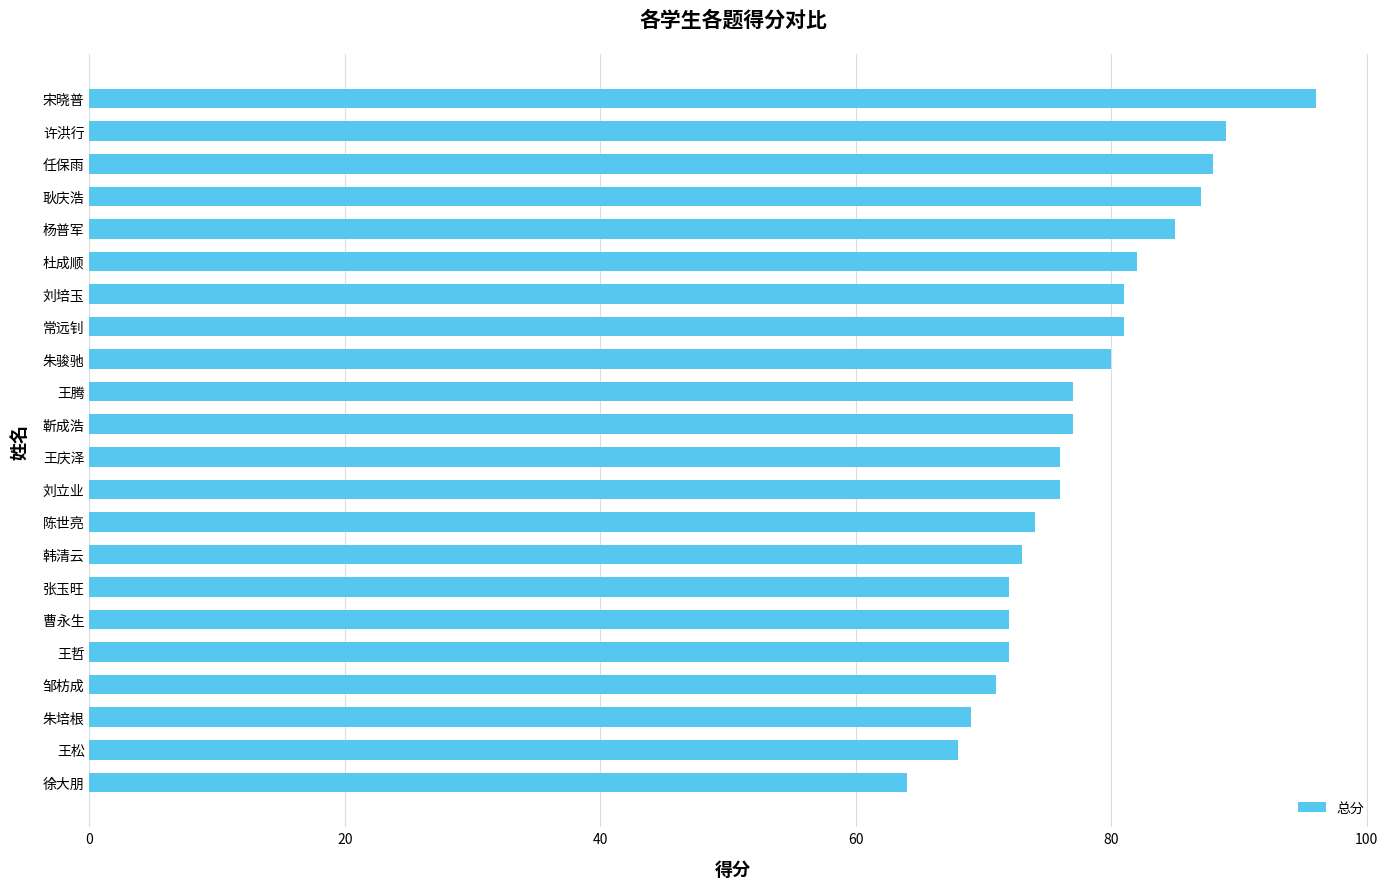

How many series are shown in this chart?

1